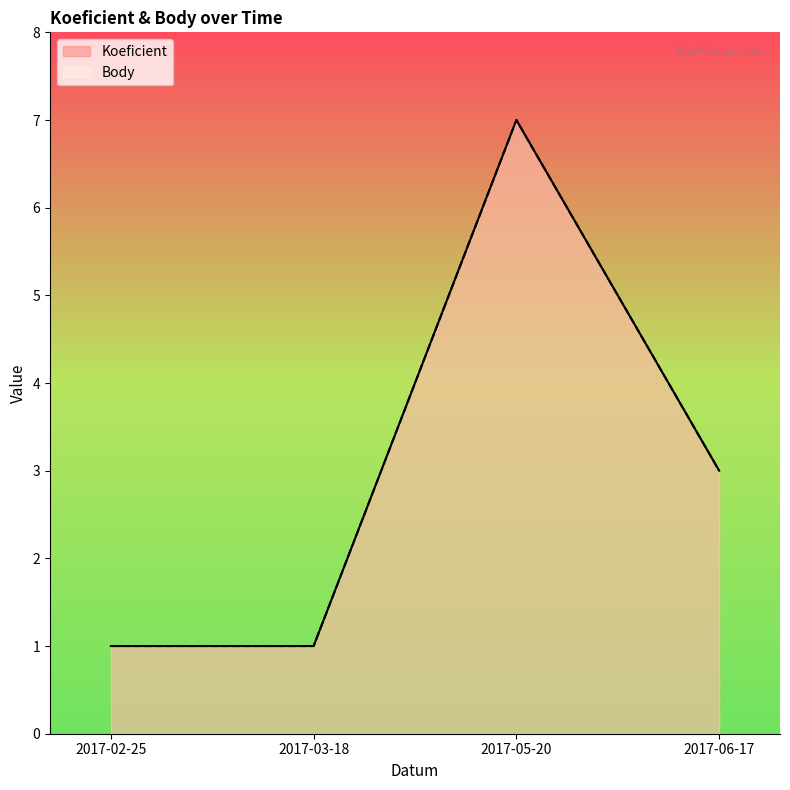

True or false: Body and Koeficient intersect in this chart.

False